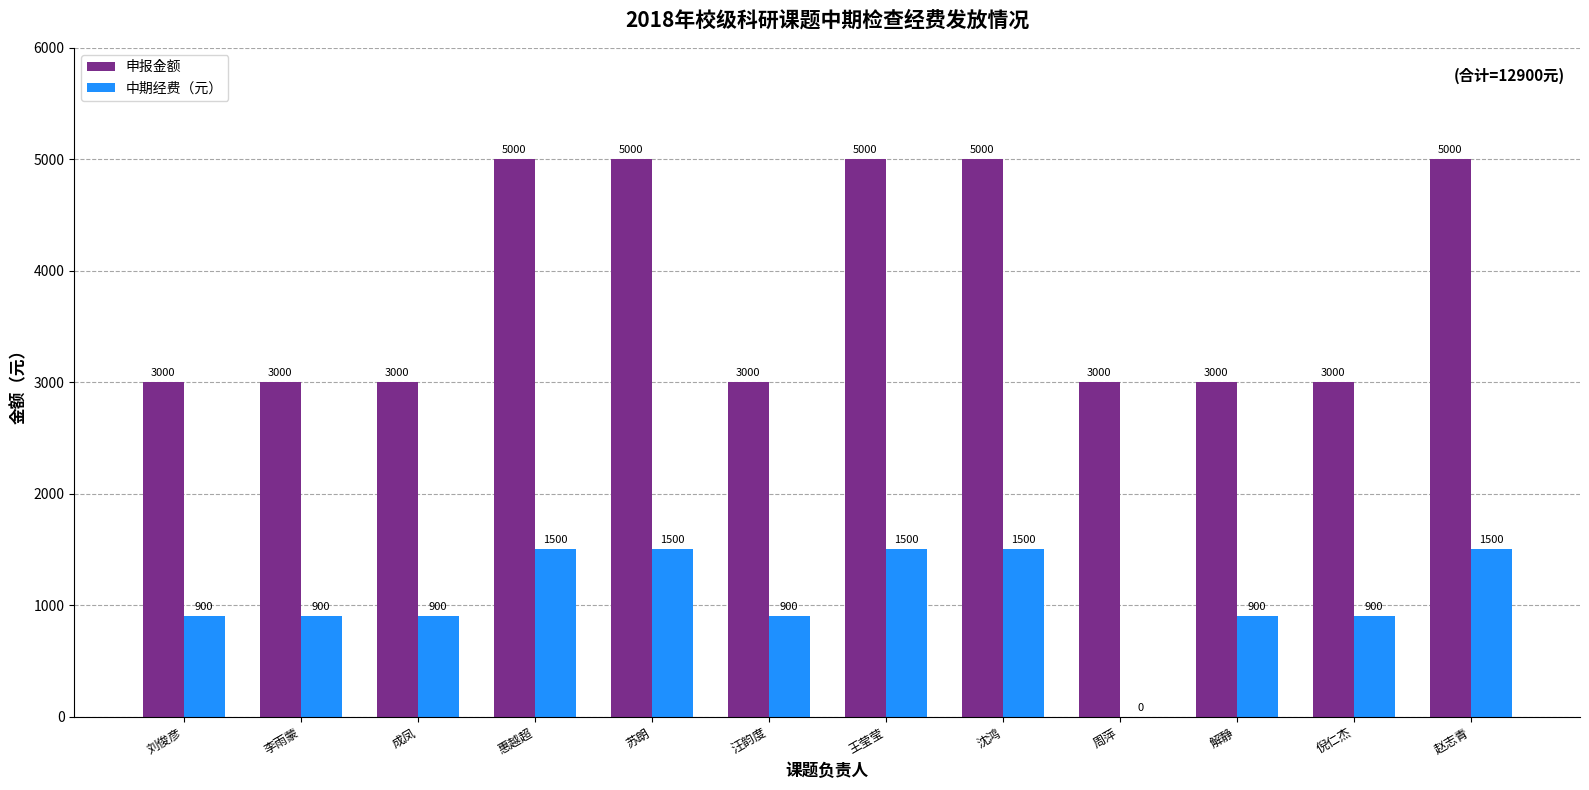

How many series are shown in this chart?

2